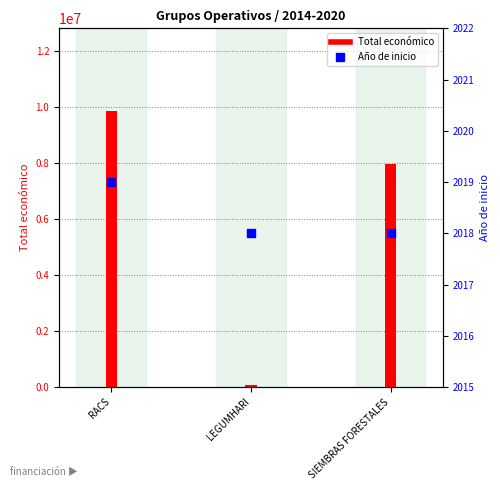

At which category is the sum across all series the highest?

RACS